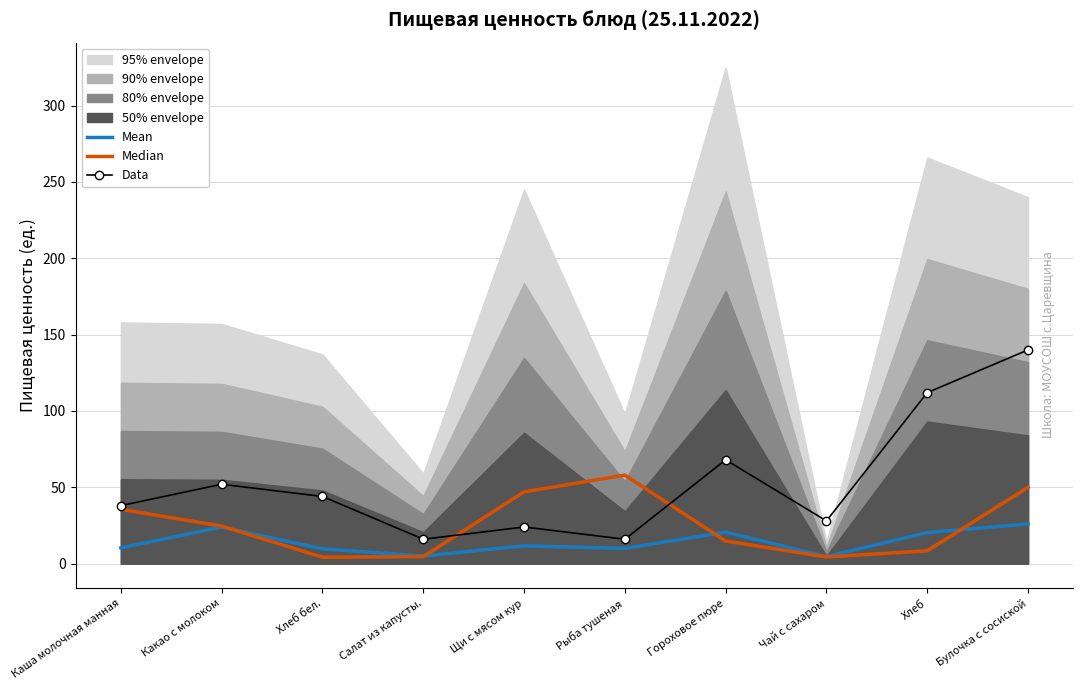

How many lines are shown in the chart?

3